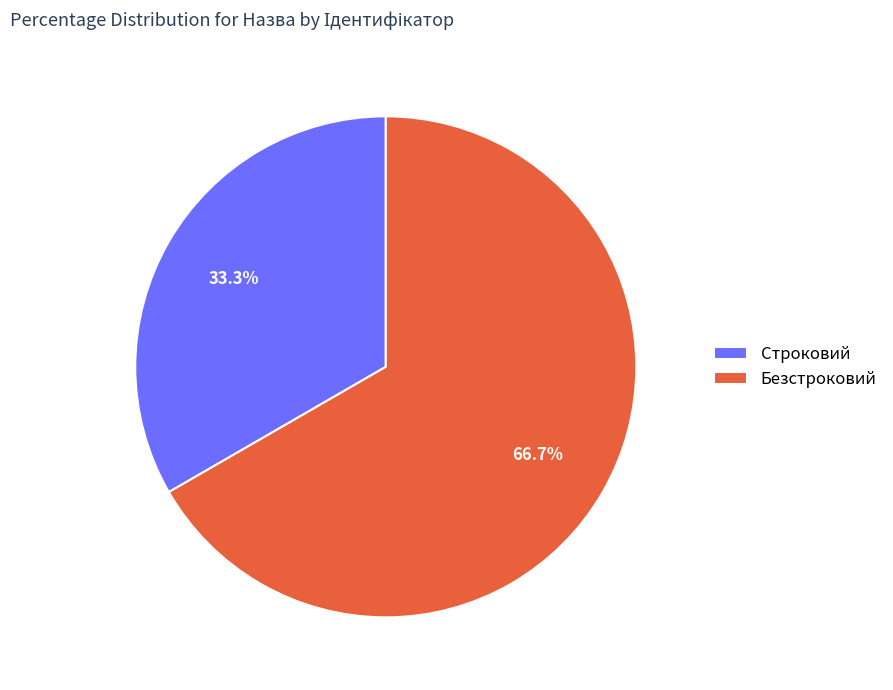

What is the total percentage of Безстроковий and Строковий?

100.0%